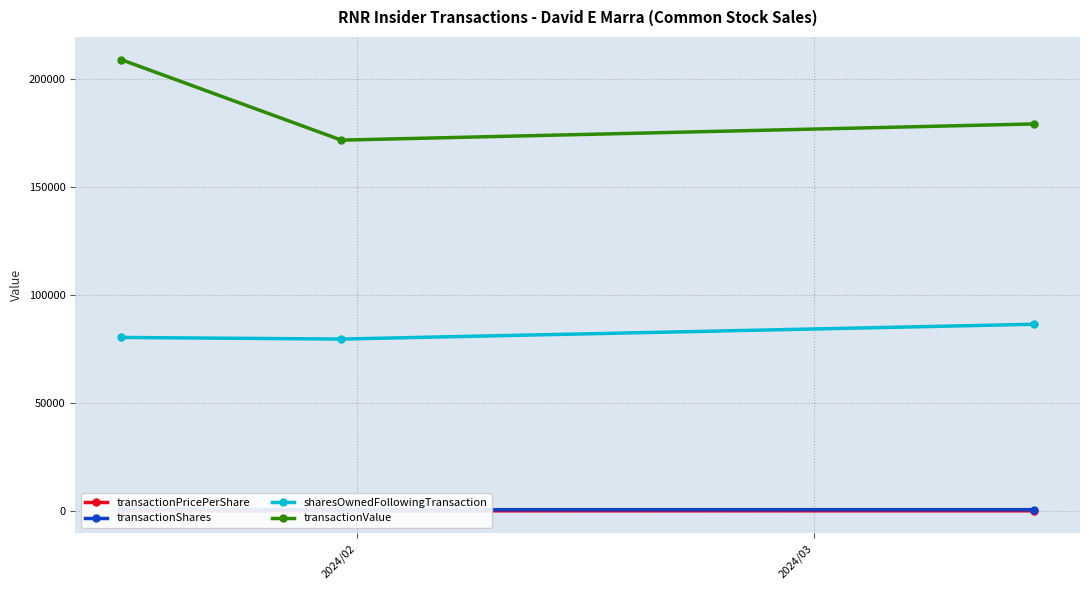

How many lines are shown in the chart?

4